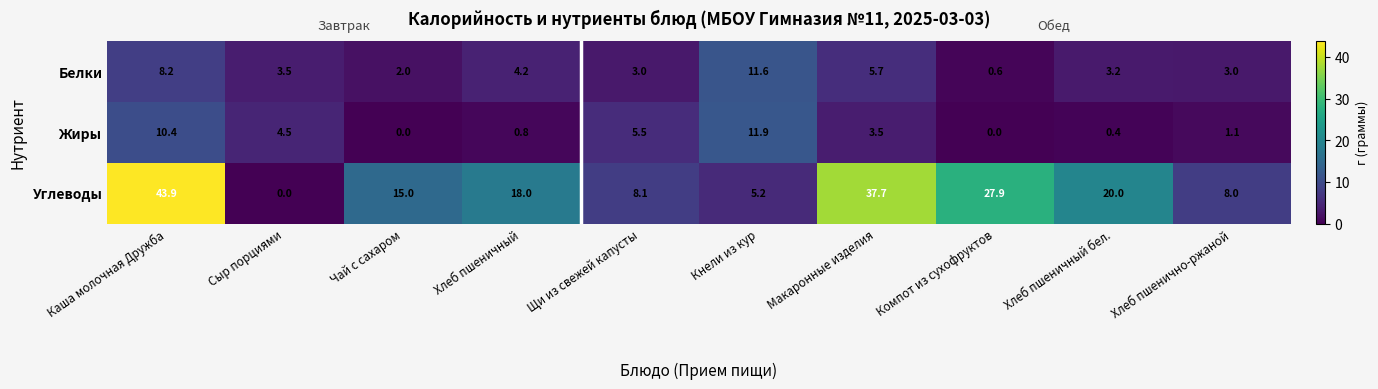

Between Щи из свежей капусты and Компот из сухофруктов, which series saw the biggest shift?

Углеводы